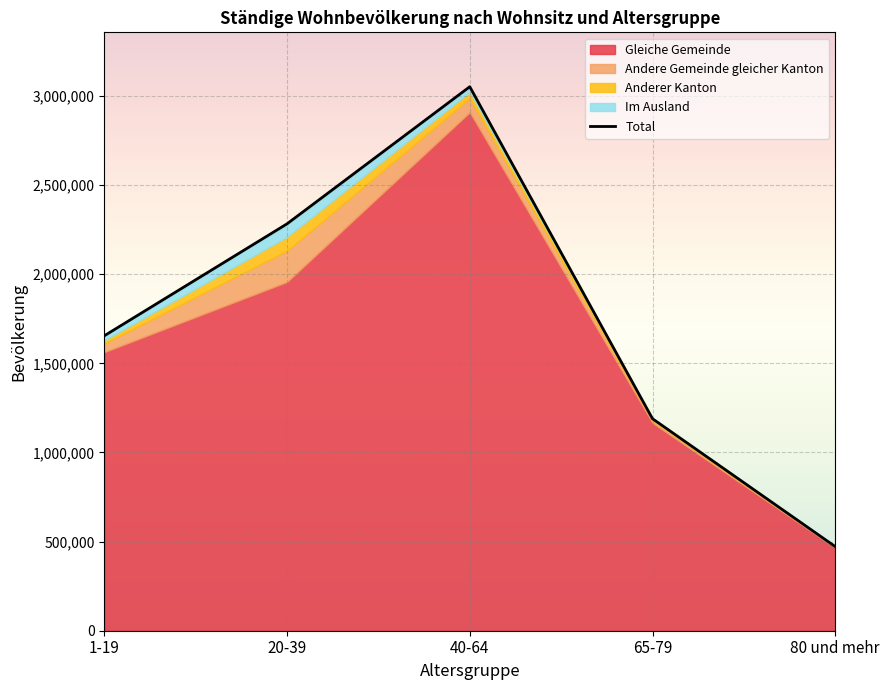

Read the value at 1-19, to the nearest 50.

1654700